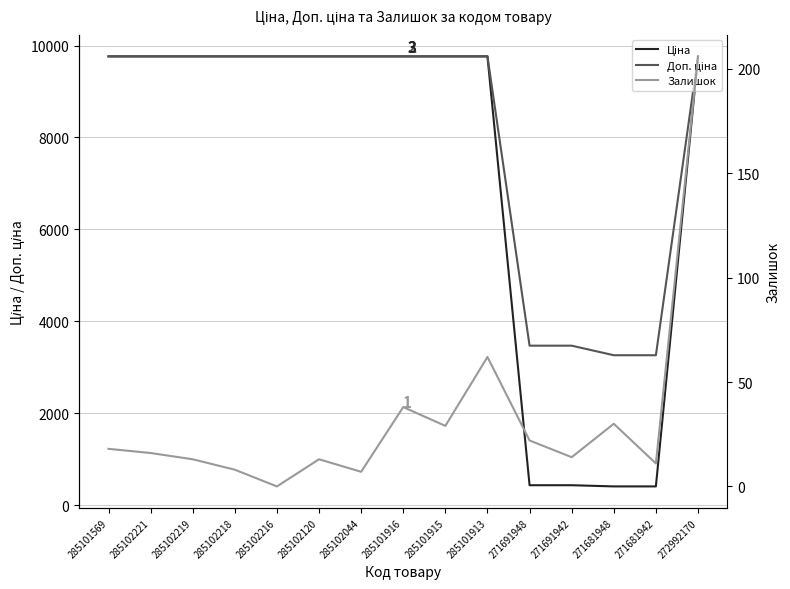

Where is the first local maximum for Залишок?

285102120